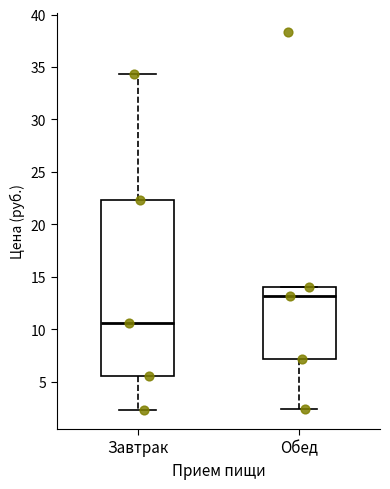

Comparing the boxes themselves (not the whiskers), which one is the tallest?

Завтрак